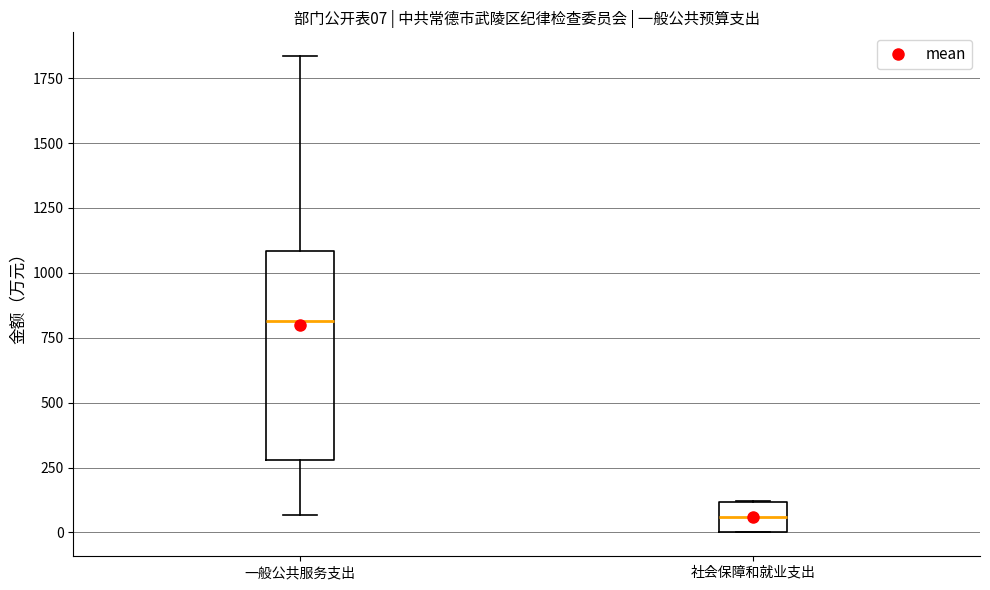

Which box has the lowest median line?

社会保障和就业支出